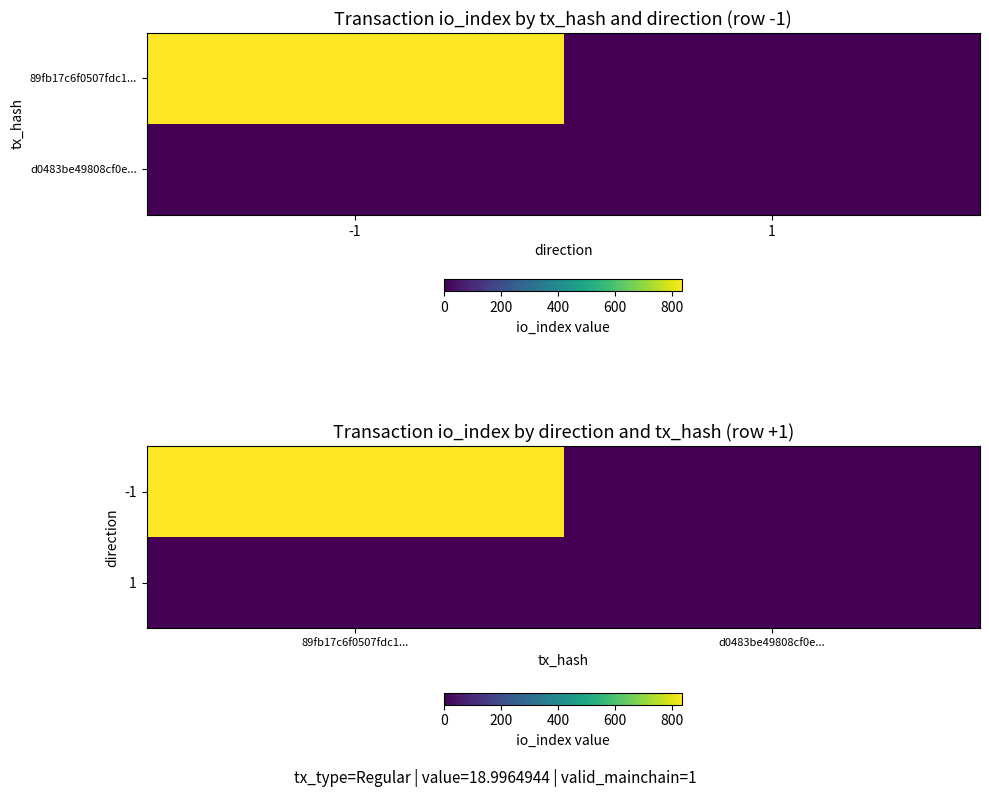

Rank the series by their maximum value, from highest to lowest.

-1, 1